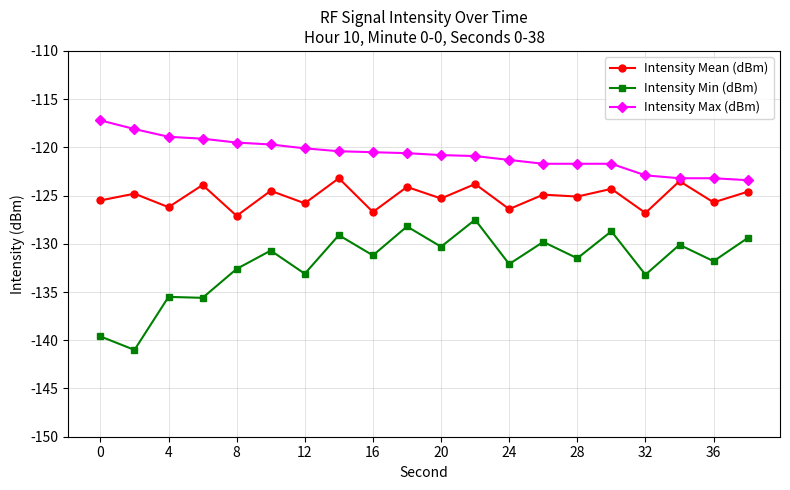

What is the minimum value for Intensity Max (dBm)?

-123.4